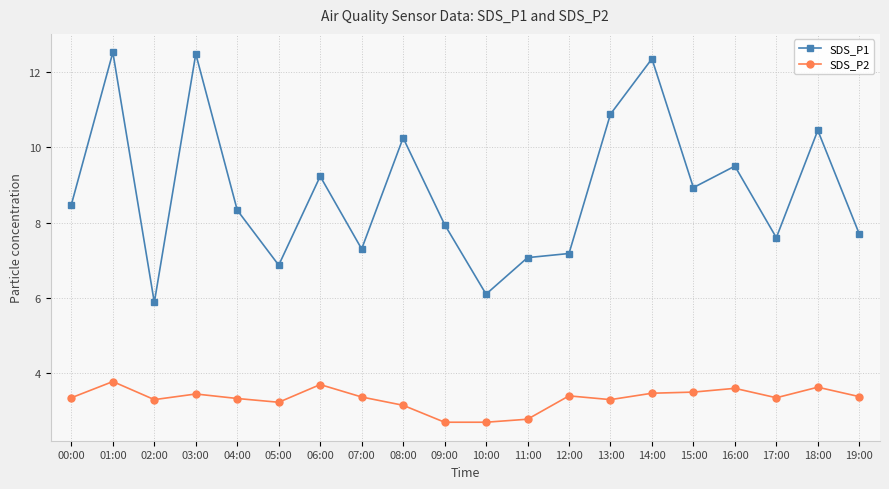

The SDS_P2 series shows 6.3 at 16:00. True or false?

False